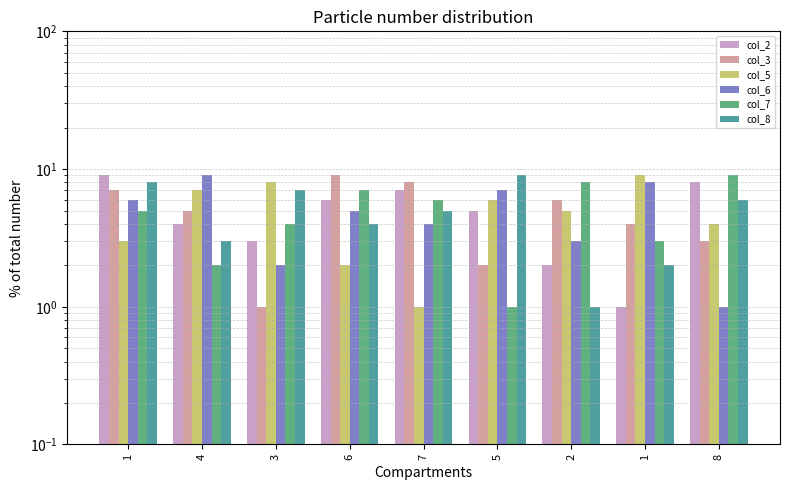

What is the label of the 3rd bar from the left?

3